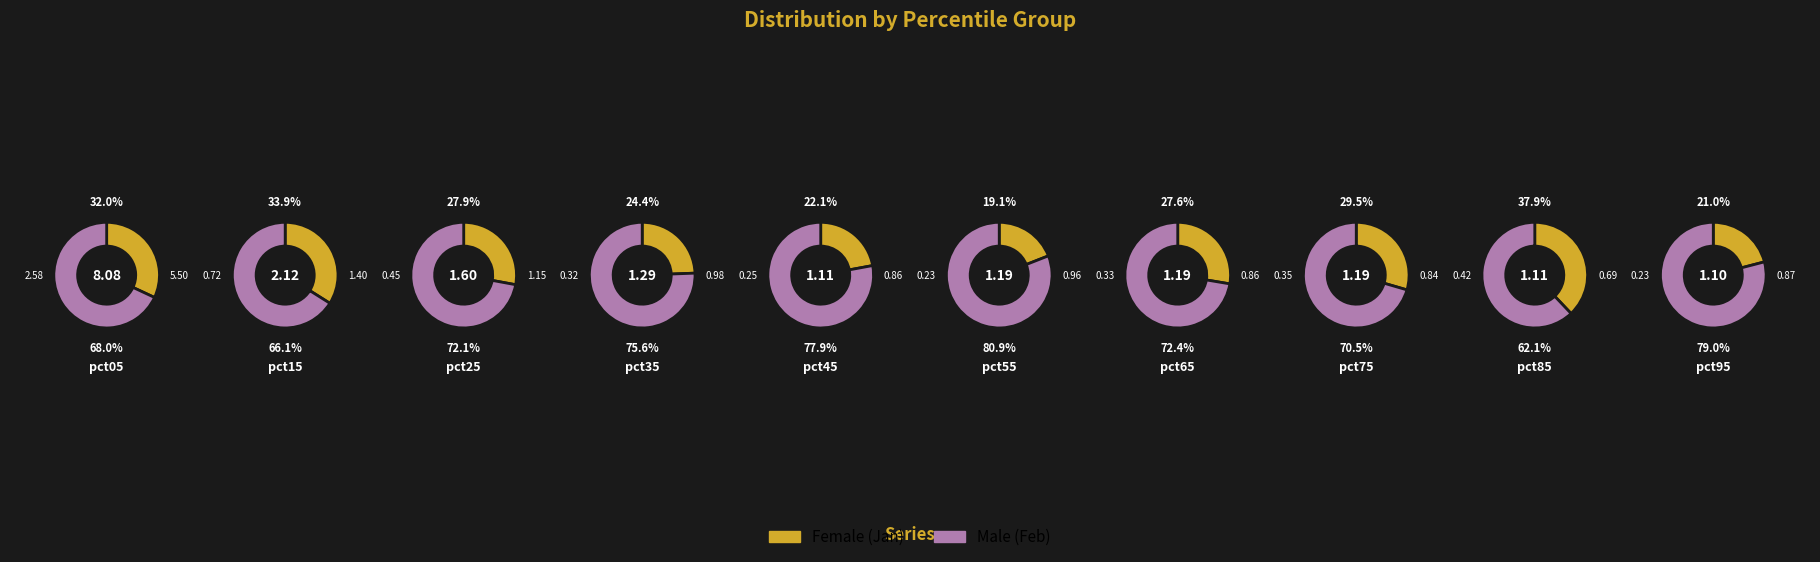

Count the number of slices in the pie.

10